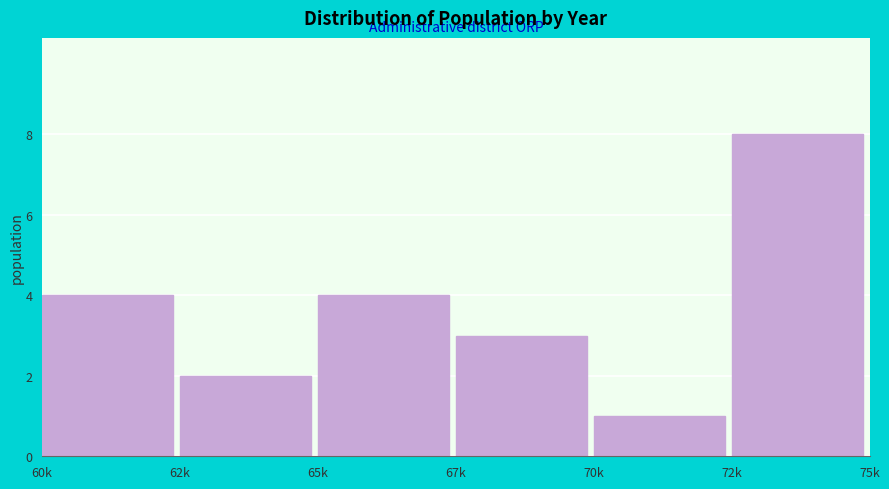

Reading left to right, transcribe all the data shown in this chart.

4	2	4	3	1	8